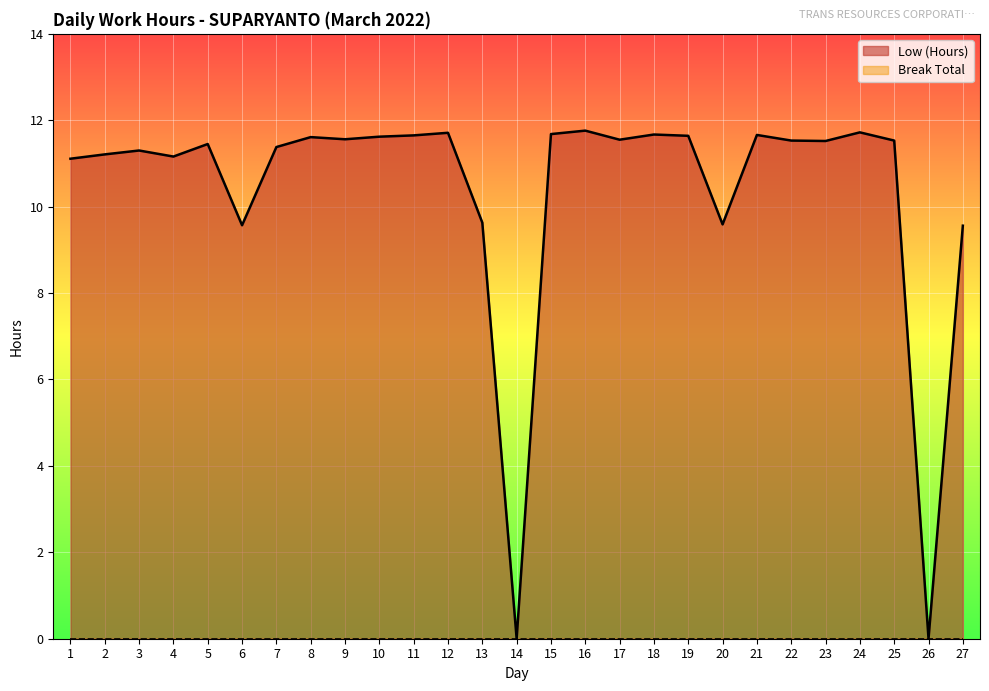

Where is the data nearest to the value 5?

27